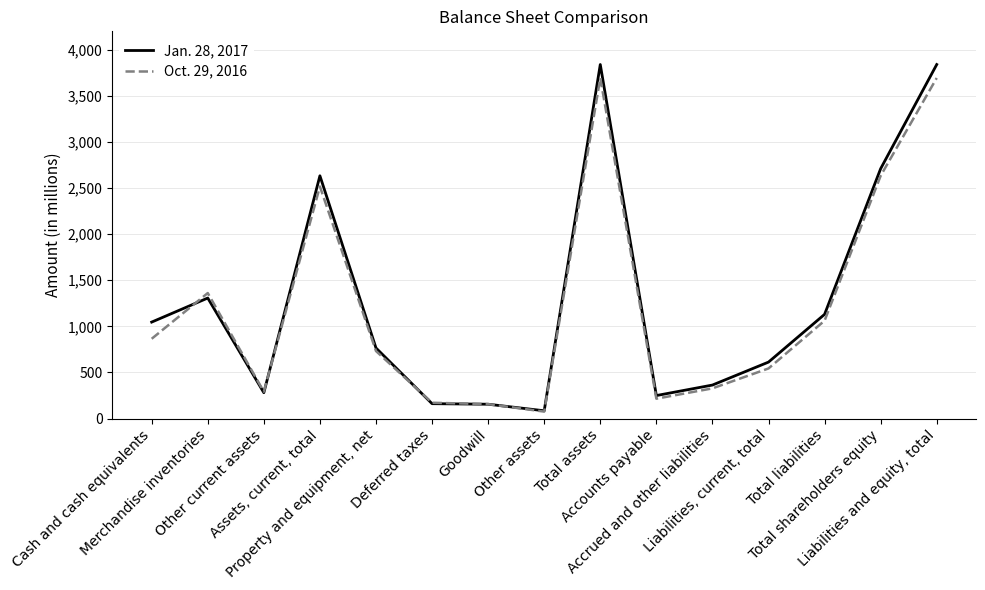

What is the maximum value shown in the chart?

3840